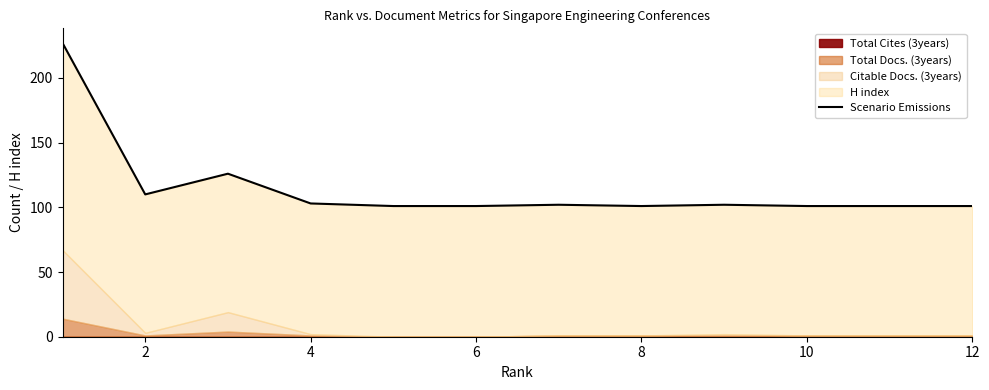

Approximately how many times larger is the value at 10 compared to 8?

1.0